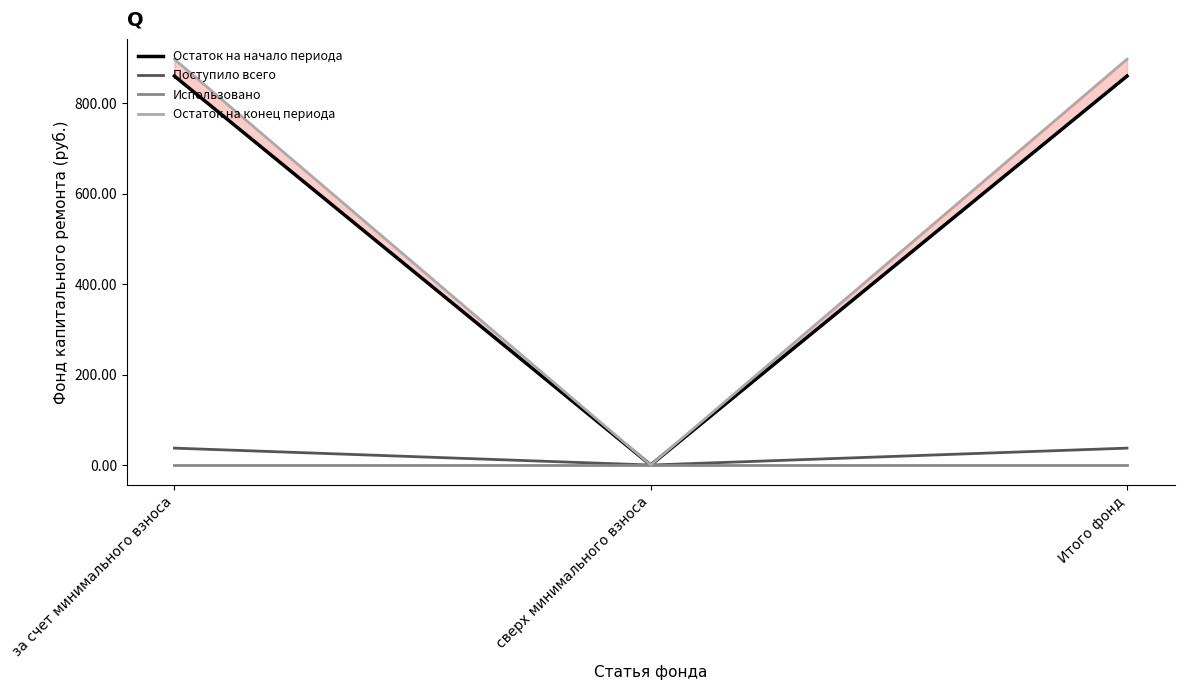

Between Итого фонд and за счет минимального взноса, which is larger?

Итого фонд